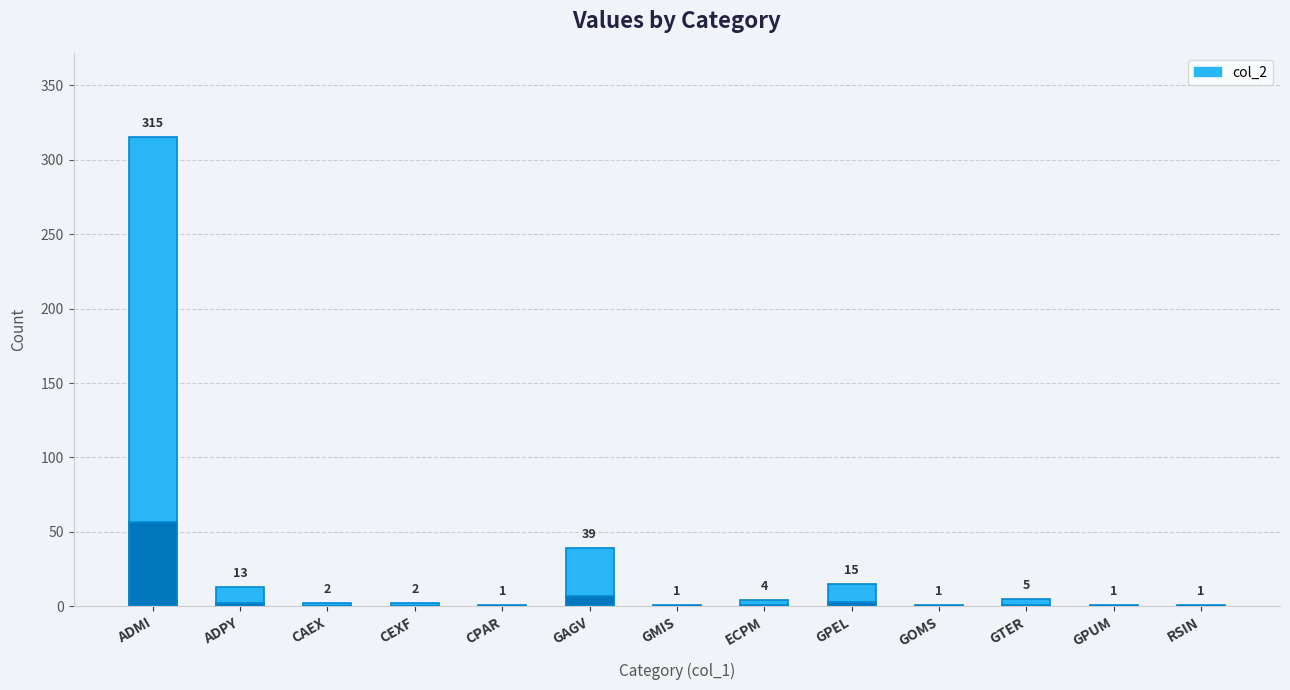

Which label corresponds to the smallest value in the chart?

CPAR